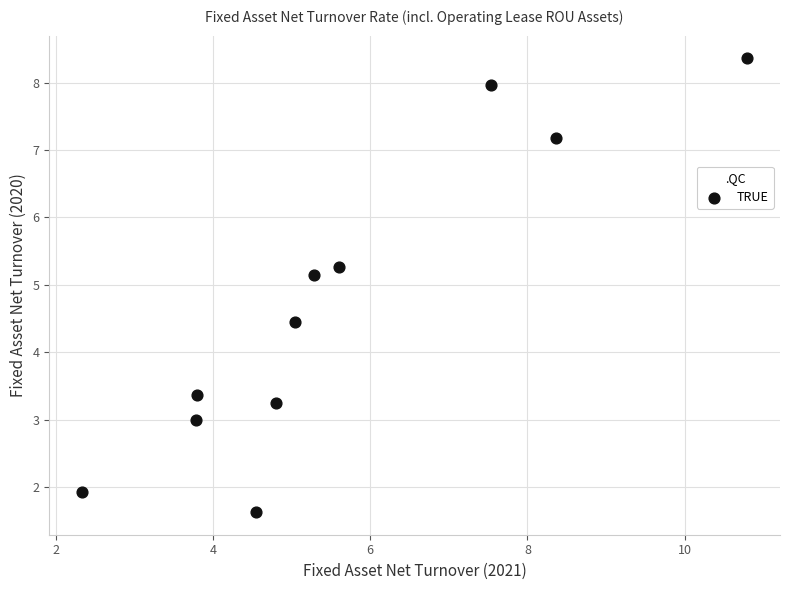

What Y value in the scatter plot is closest to 4?

4.5